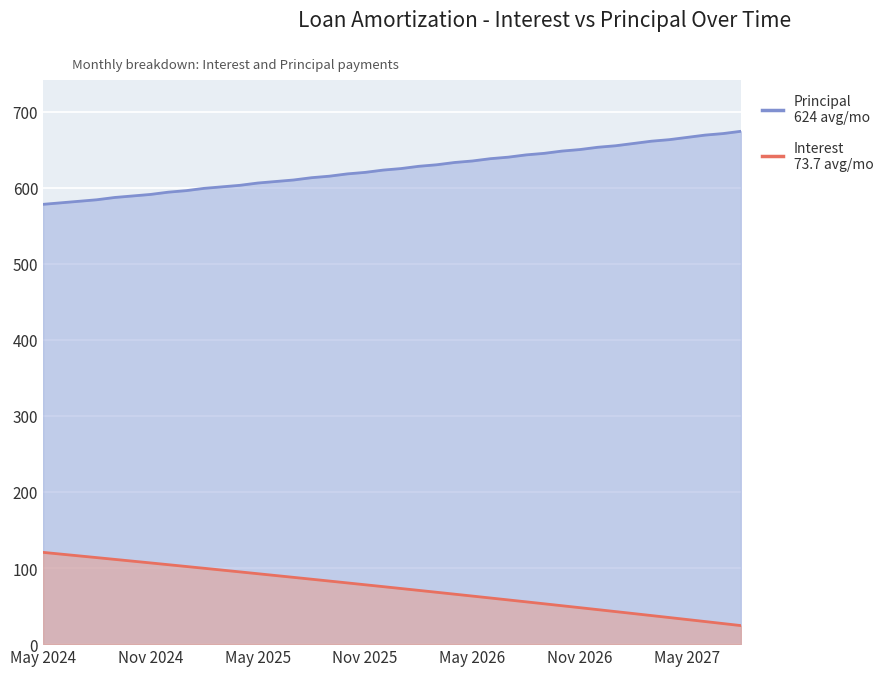

True or false: Interest has more than 1 points higher than both neighbors.

False